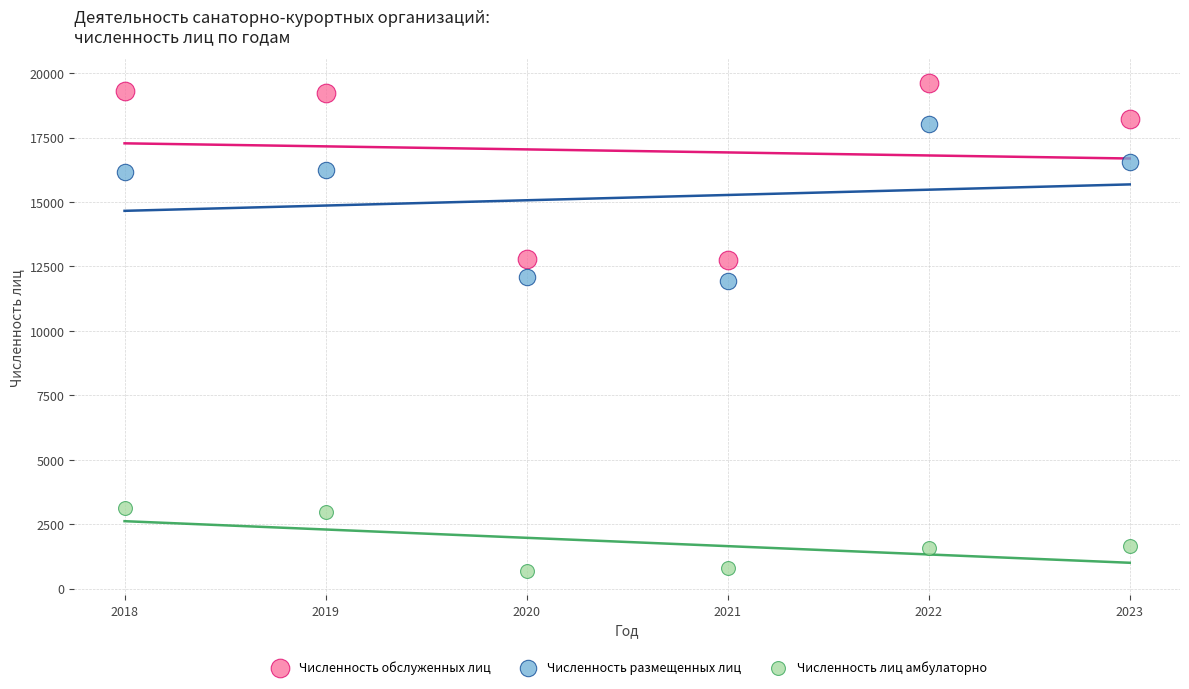

Which series reaches the minimum Y coordinate?

Численность лиц амбулаторно